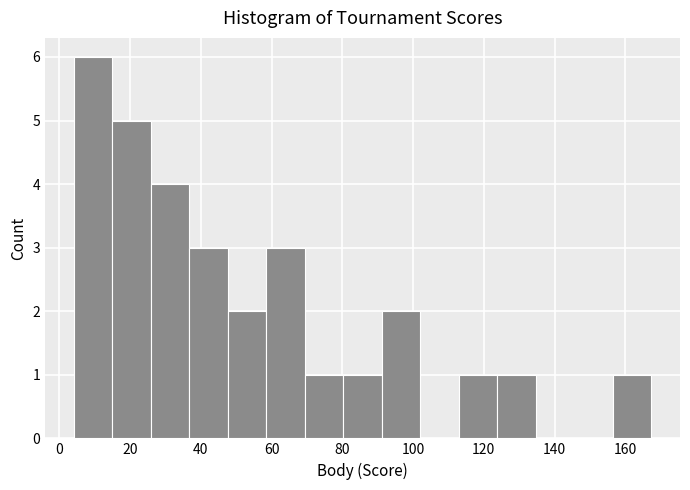

Which range on the x-axis has the tallest bar?

4 to 16